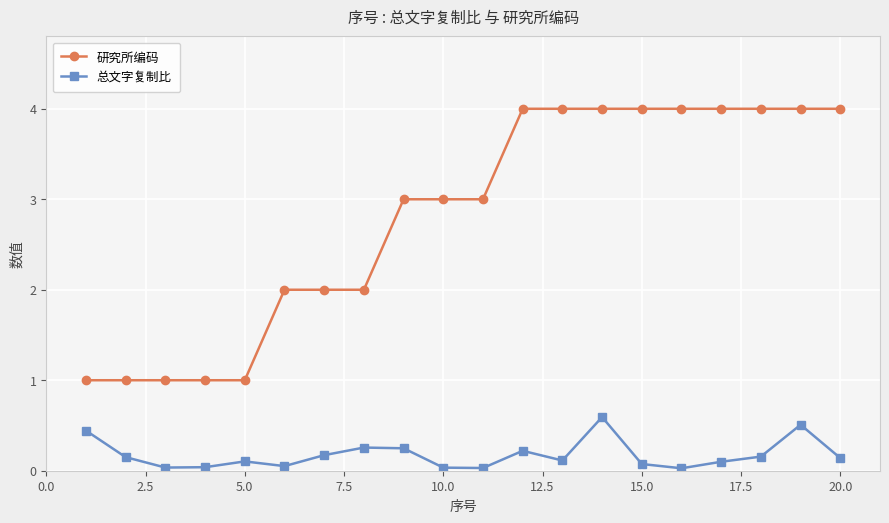

What is the average value of the 研究所编码 series?

2.8